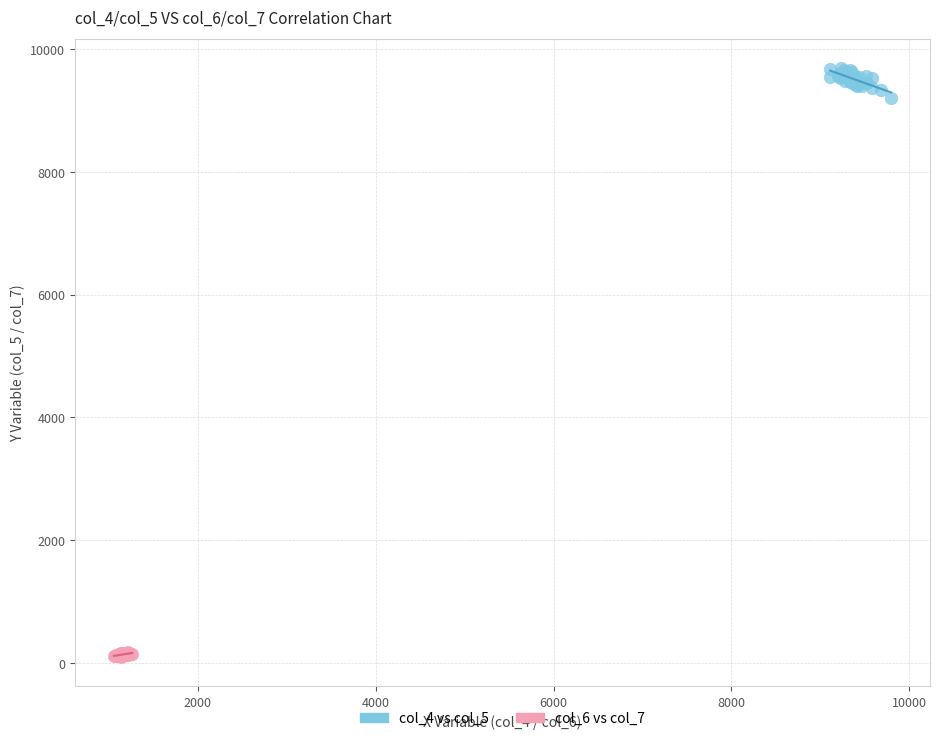

Which series contains the lowest Y value?

col_6 vs col_7